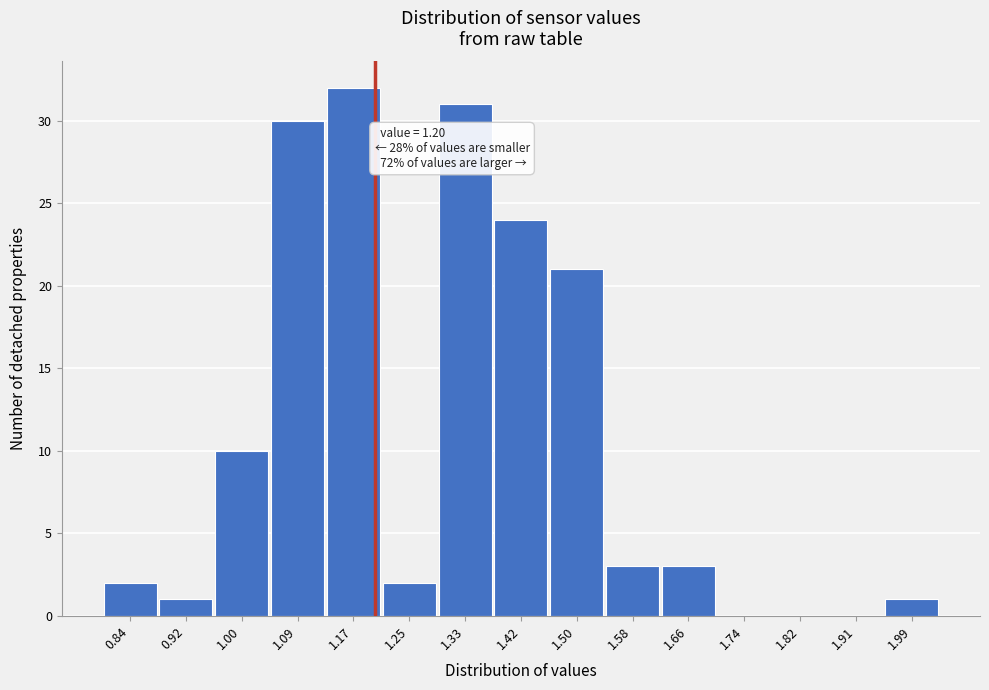

Over which range of the x-axis is the bar tallest?

1.128 to 1.210